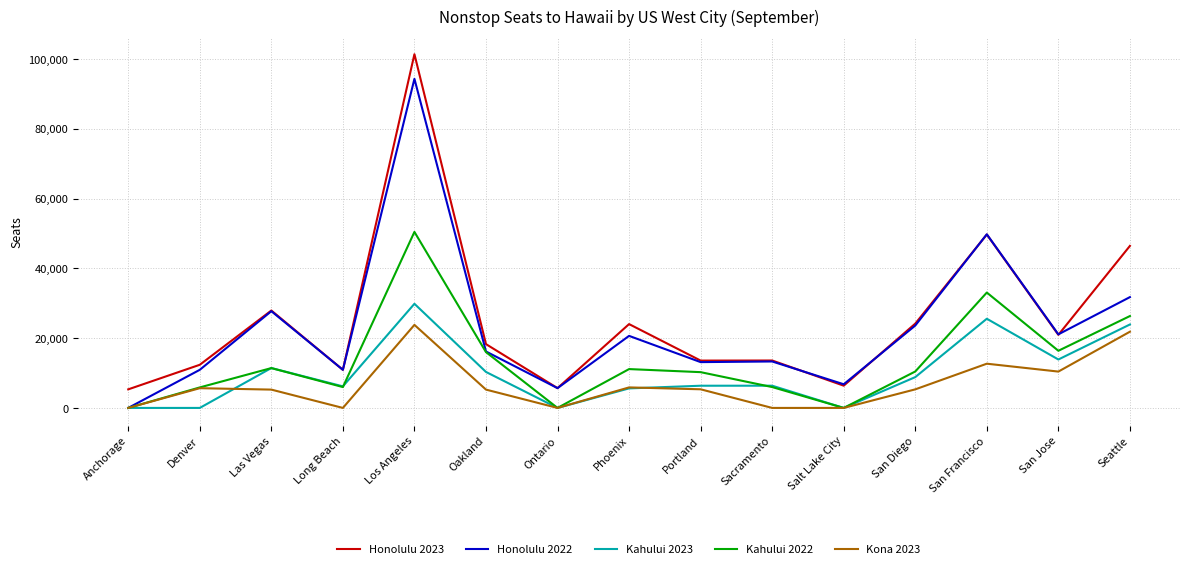

Where does the Kona 2023 series first go above 5321?

Denver